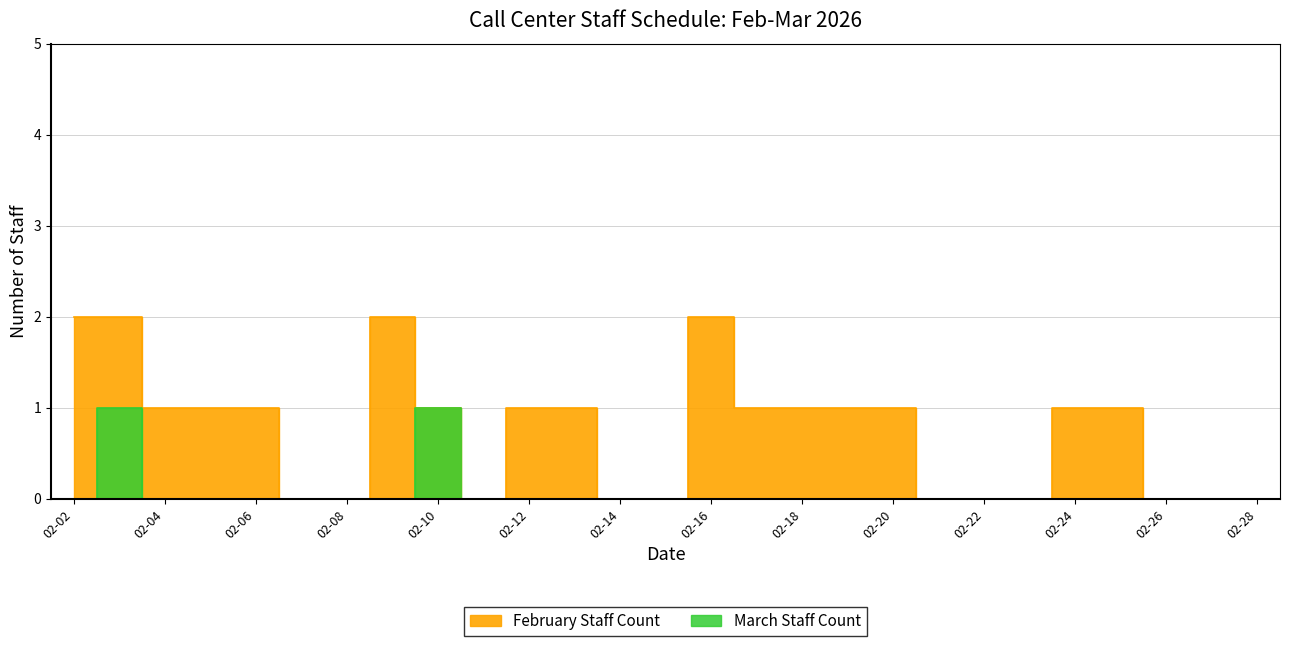

Which has a higher value, 02-14 or 02-18?

02-18